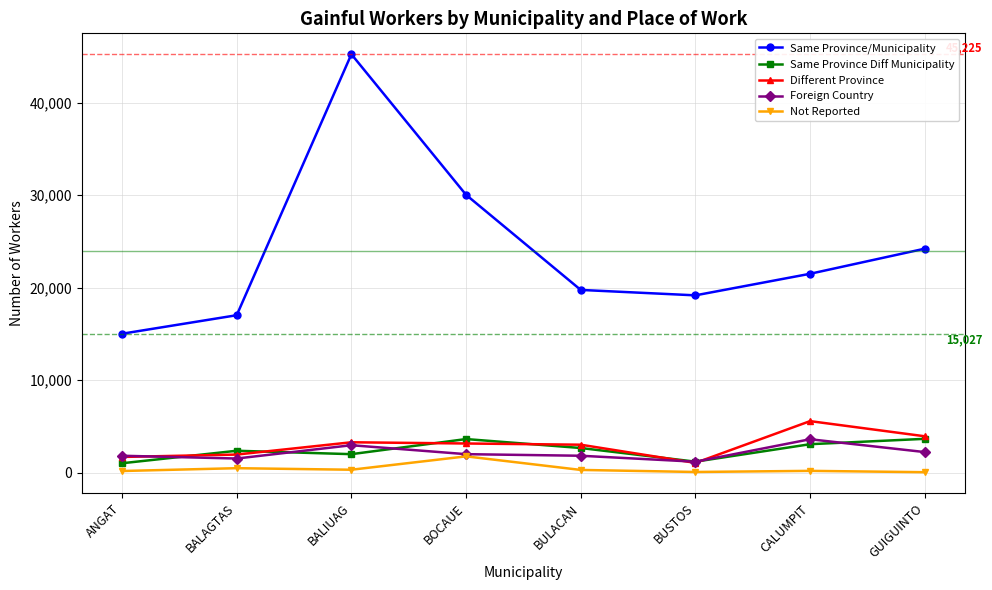

At how many categories does at least one series exceed 21174?

4